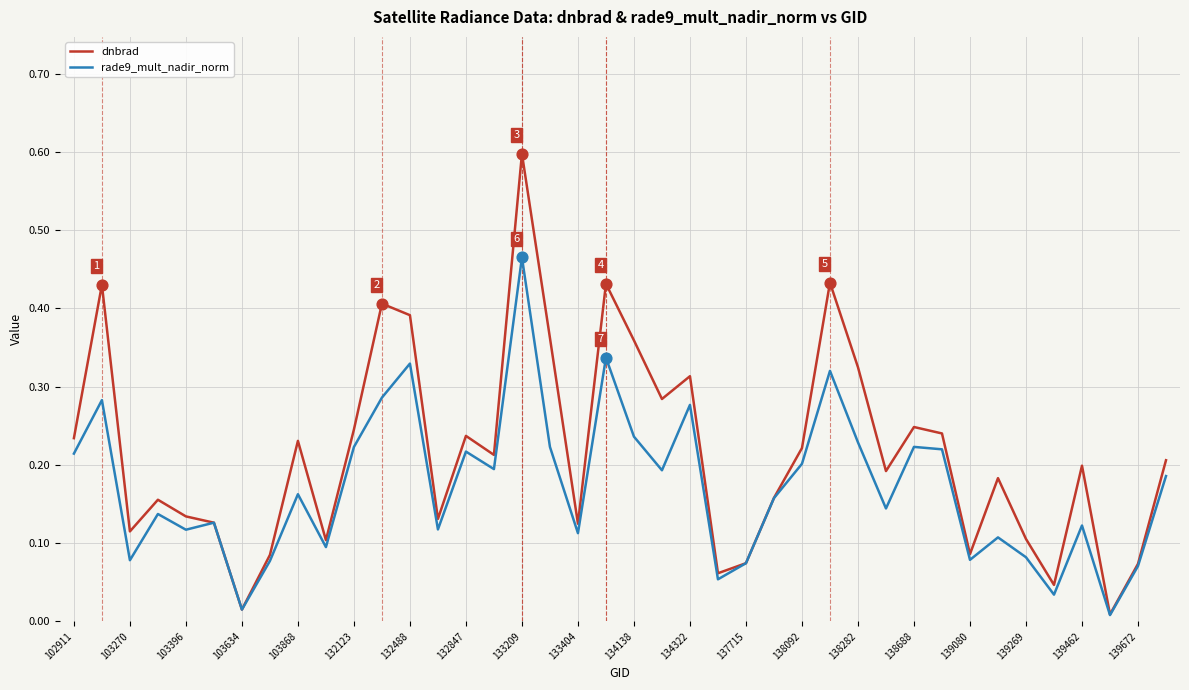

Rank the series by their average value, from highest to lowest.

dnbrad, rade9_mult_nadir_norm